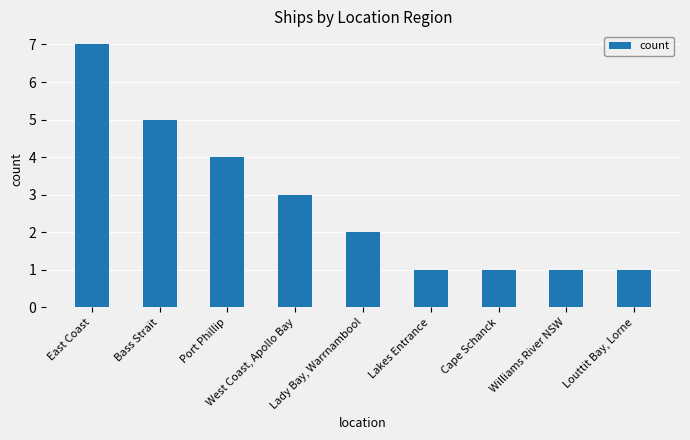

Reading right to left, extract all data points from this chart.

Louttit Bay, Lorne=1	Williams River NSW=1	Cape Schanck=1	Lakes Entrance=1	Lady Bay, Warrnambool=2	West Coast, Apollo Bay=3	Port Phillip=4	Bass Strait=5	East Coast=7